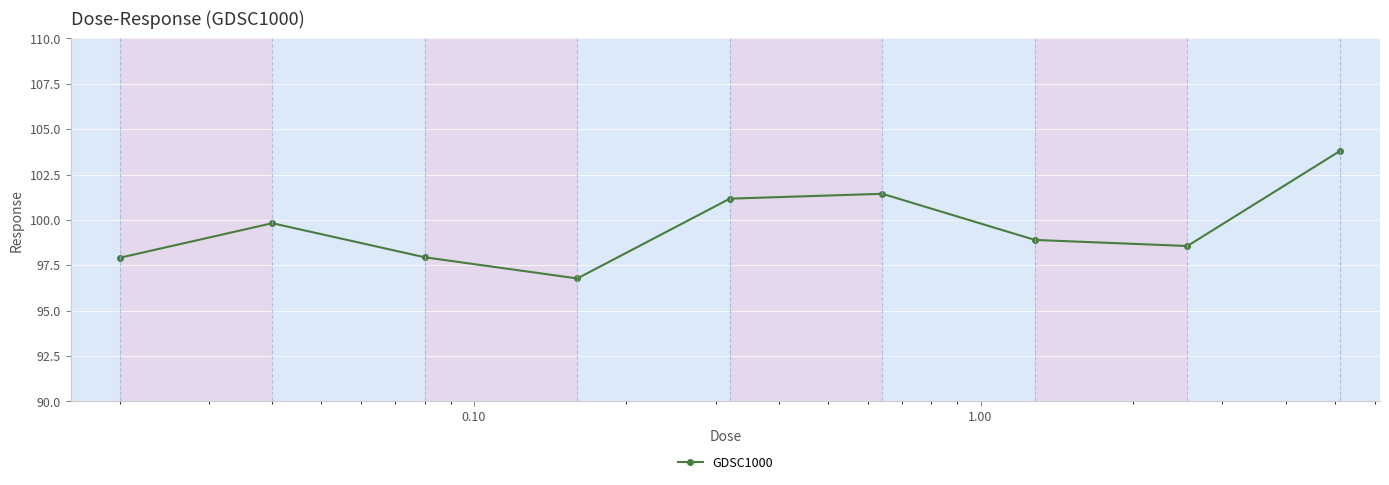

Reading right to left, extract all data points from this chart.

103.8	98.6	98.9	101.4	101.2	96.8	97.9	99.8	97.9